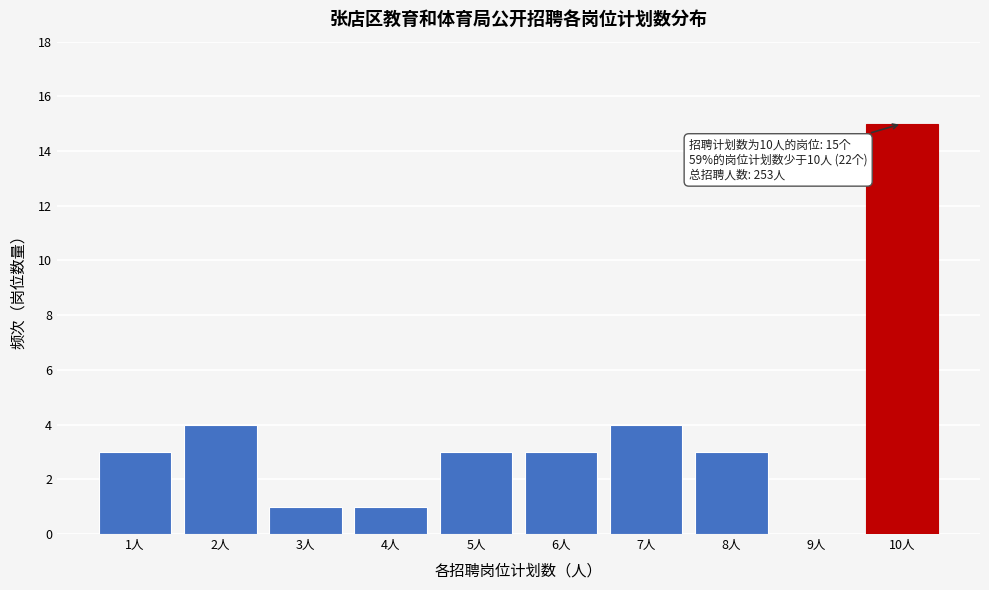

Over which range of the x-axis is the bar tallest?

9.5 to 10.5